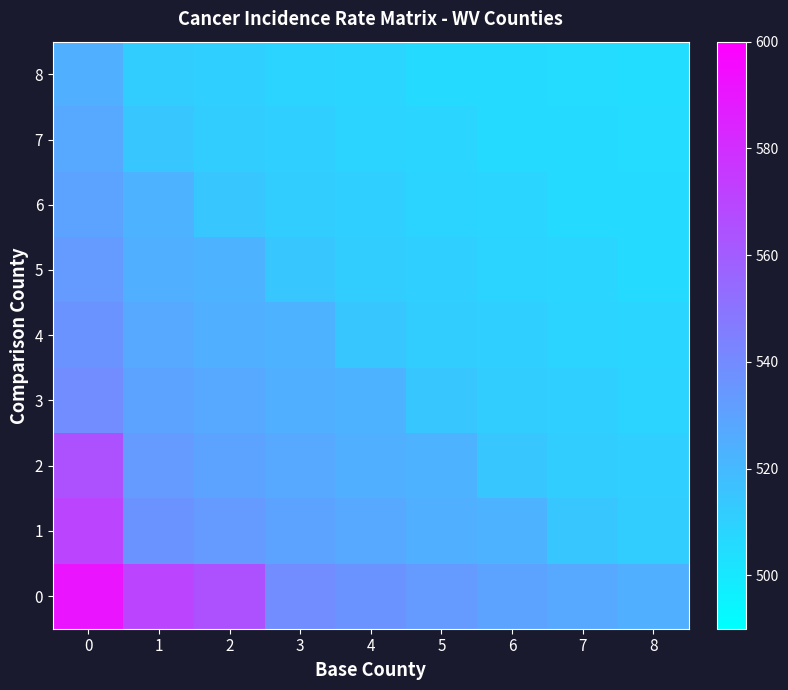

How many series are shown in this chart?

9